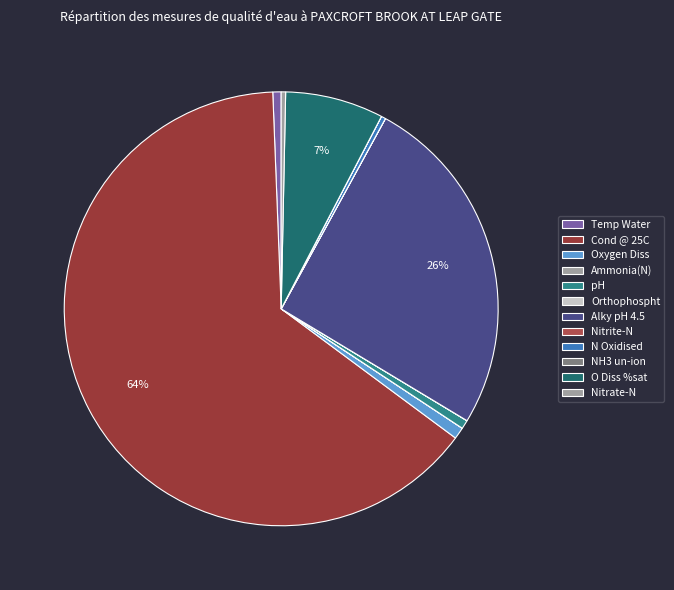

What is the smallest slice in the pie chart?

NH3 un-ion